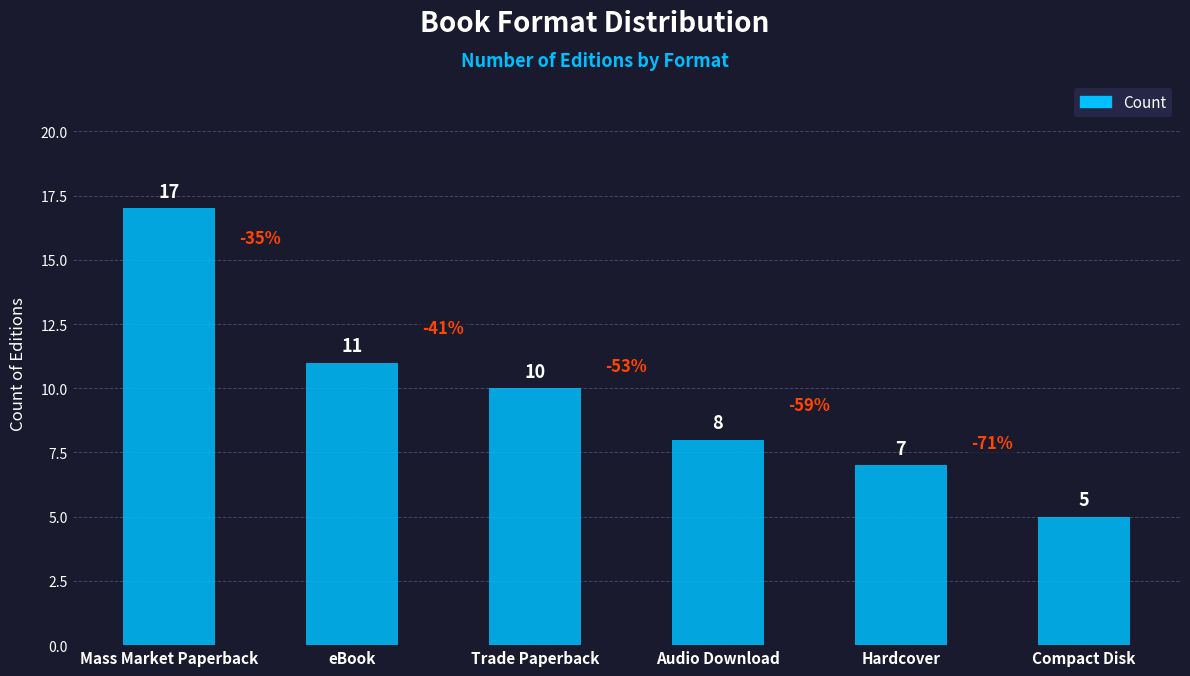

List the labels in order of value, smallest first.

Compact Disk, Hardcover, Audio Download, Trade Paperback, eBook, Mass Market Paperback